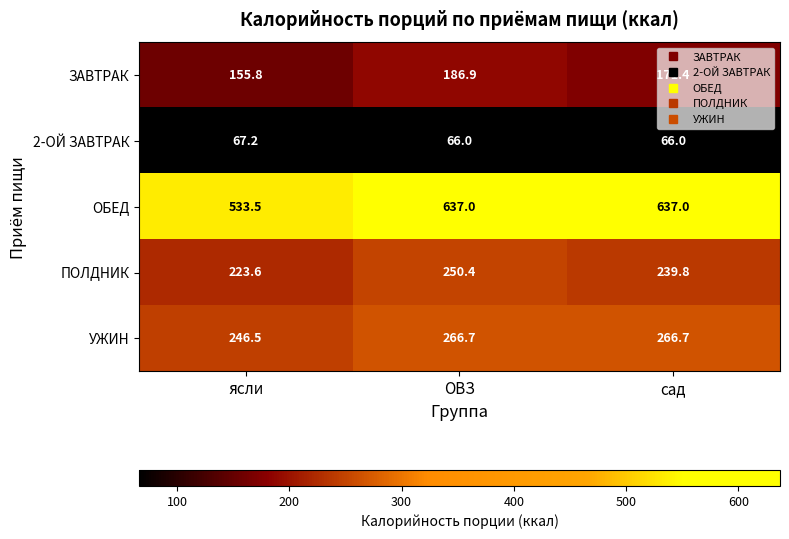

What is the maximum value shown in the chart?

637.0